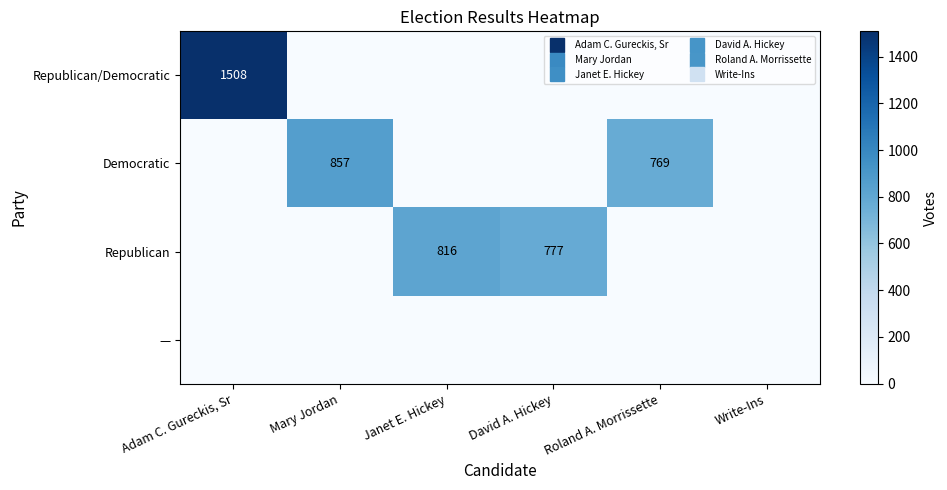

The value of Republican/Democratic at David A. Hickey is 0. True or false?

True